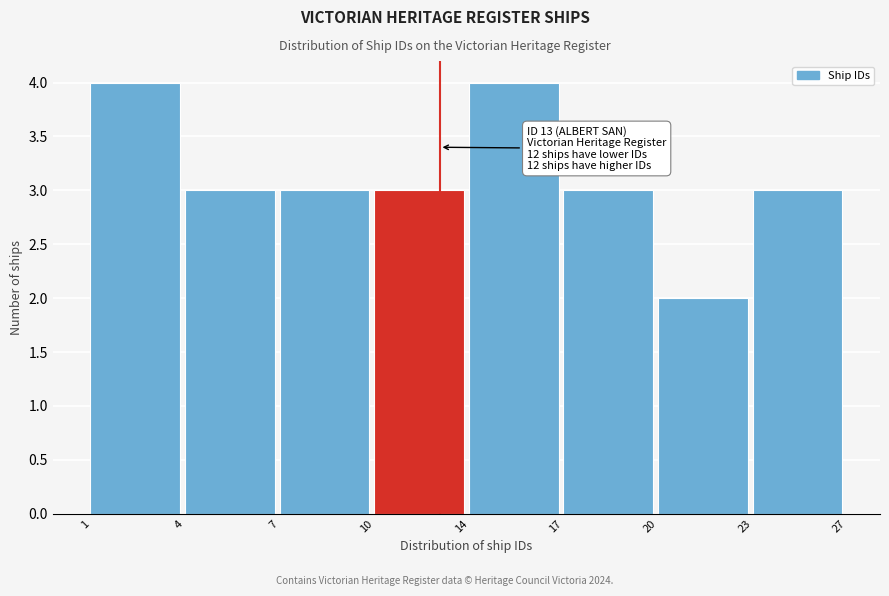

Reading left to right, list all the values displayed in this chart.

1=4	4=3	7=3	10=3	14=4	17=3	20=2	23=3